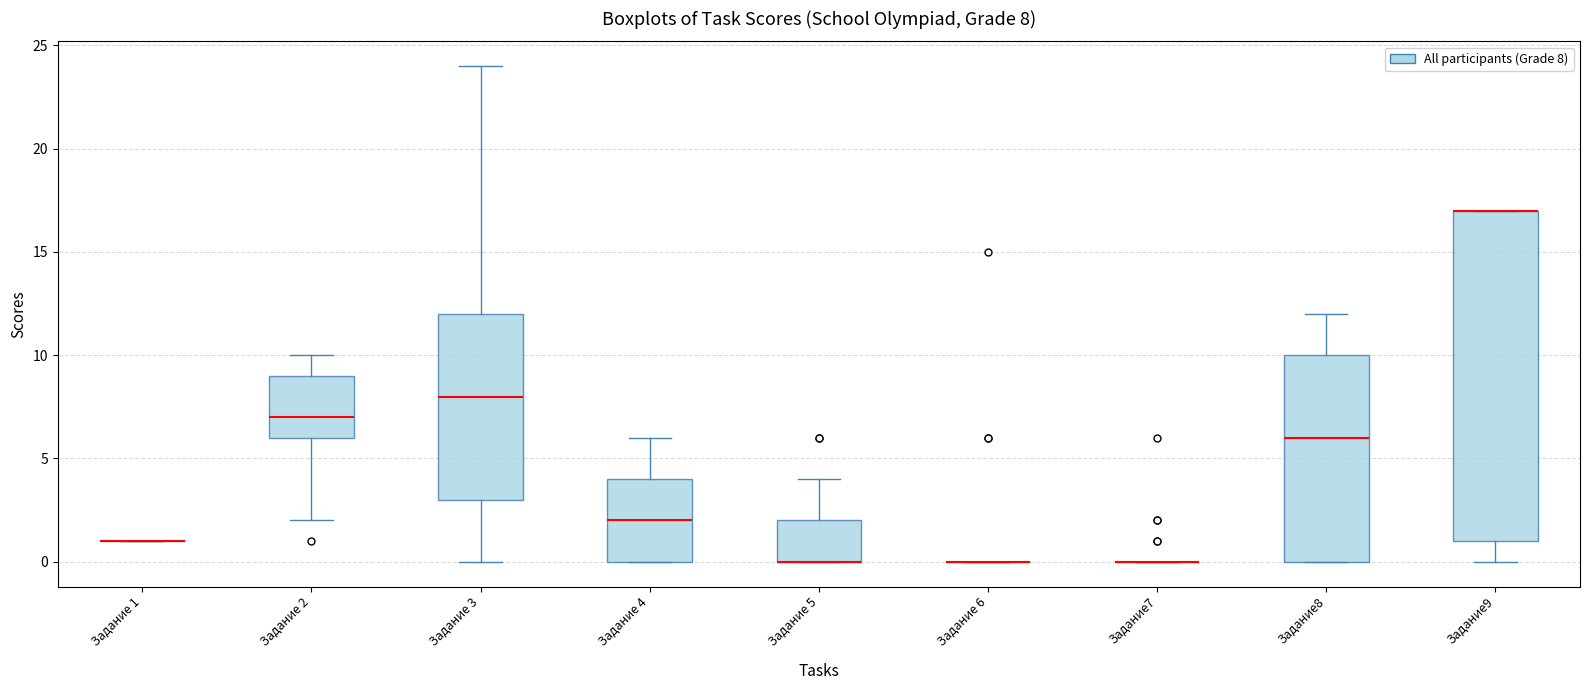

Comparing the boxes themselves (not the whiskers), which one is the tallest?

Задание9